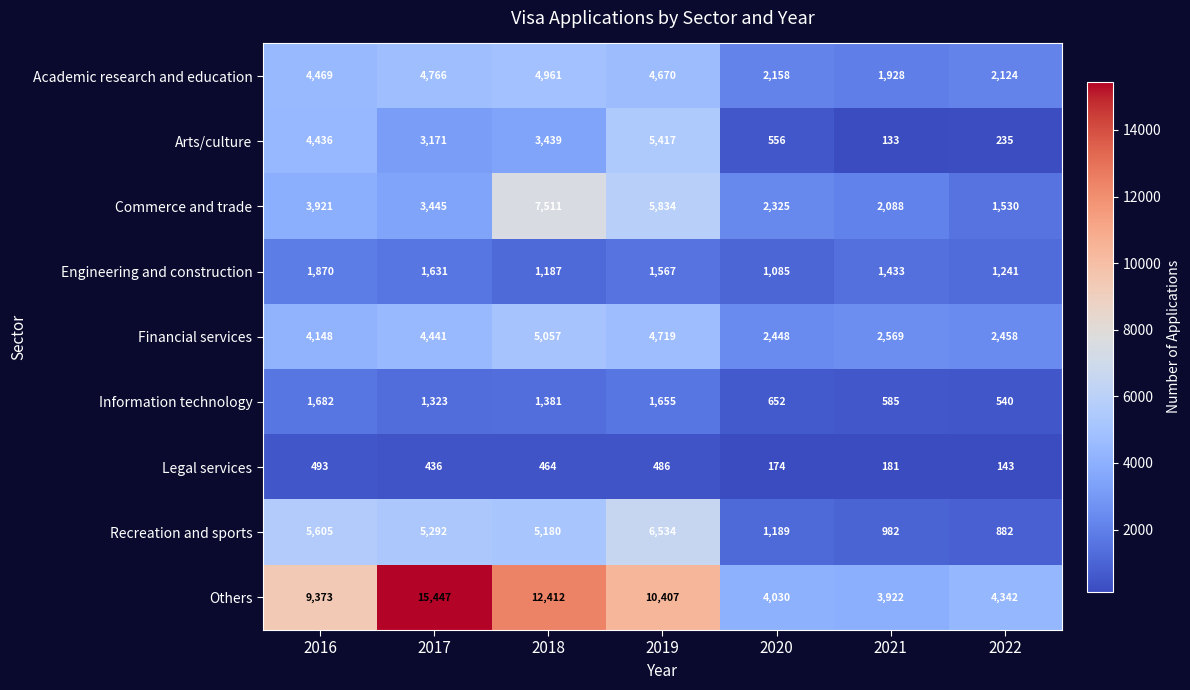

The value of Arts/culture at 2019 is 1105. True or false?

False